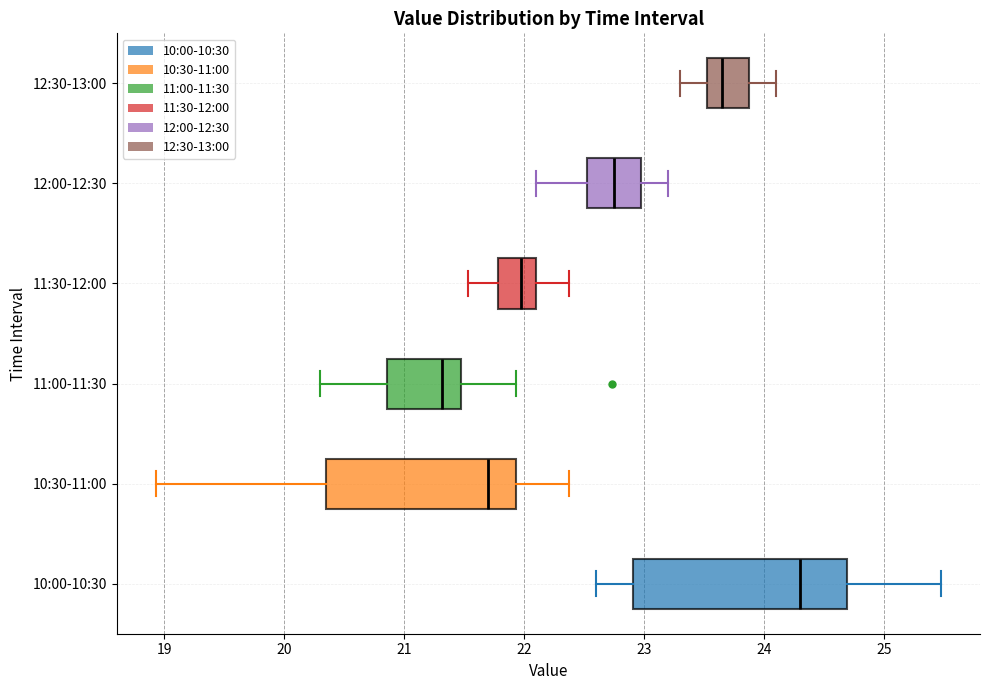

Which box's median line is the furthest to the right?

10:00-10:30